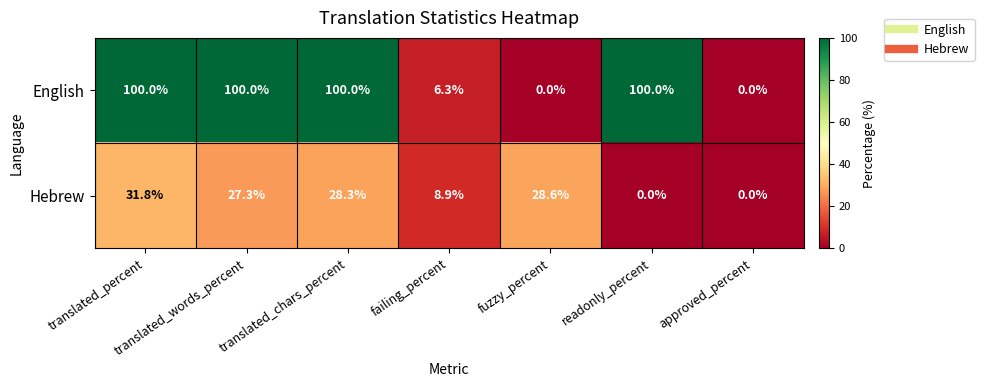

How many categories are shown in the chart?

7